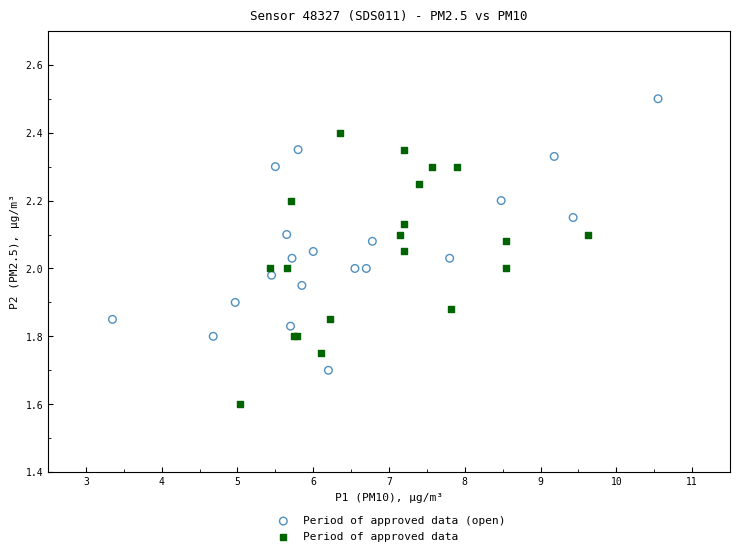

Which series reaches the maximum Y coordinate?

Period of approved data (open)